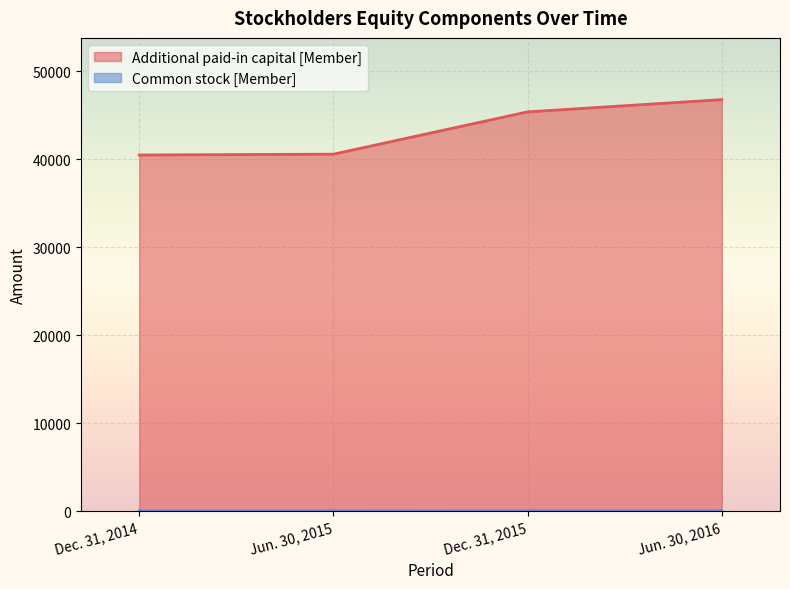

The value of Common stock [Member] at Jun. 30, 2015 is 33. True or false?

True